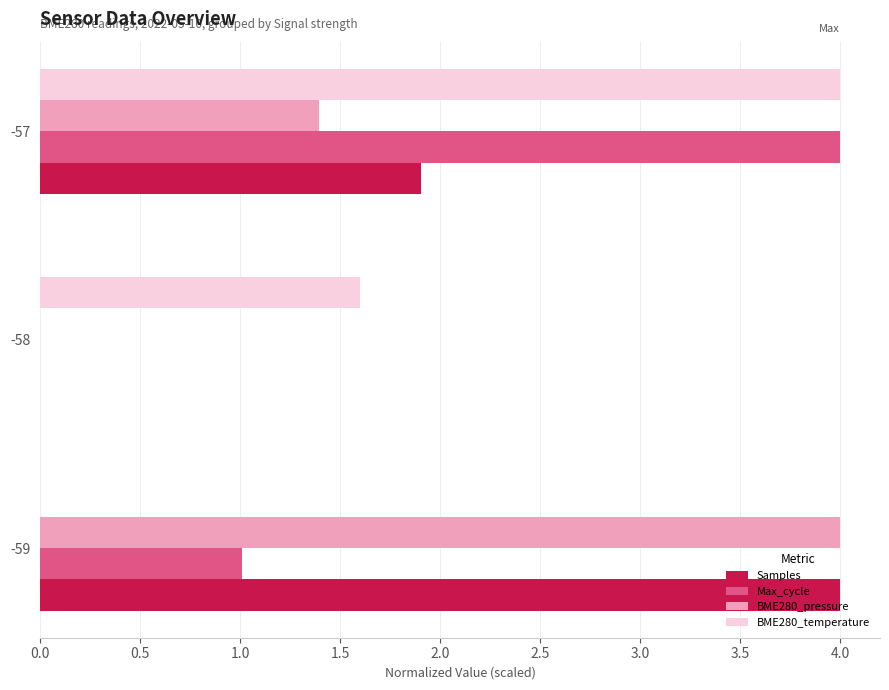

At which label is BME280_temperature closest to 2?

-58